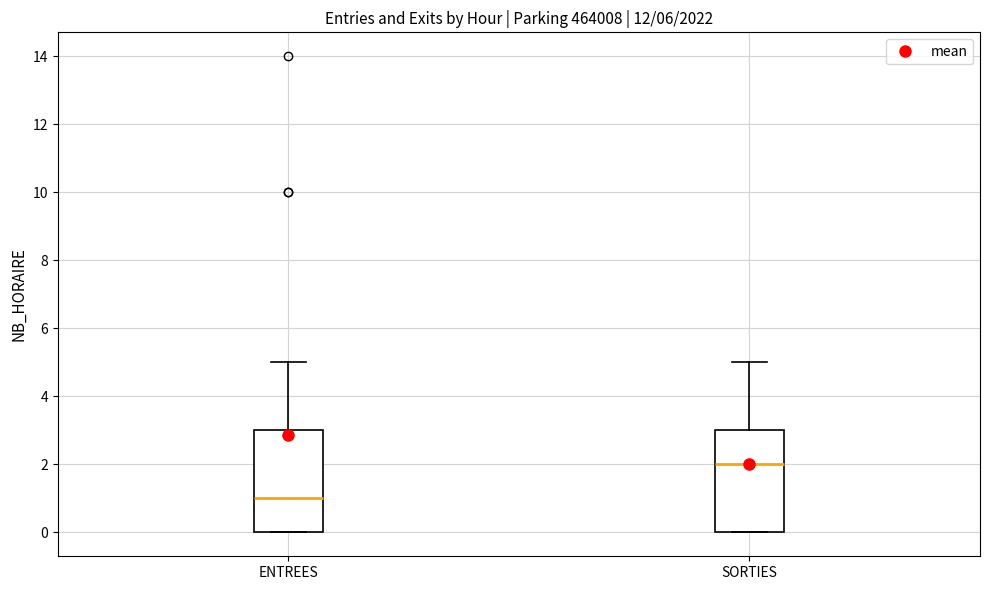

Where does the upper whisker of the box for ENTREES end on the y-axis? The values are not printed on the chart, so give them approximately, as read against the axis.

5